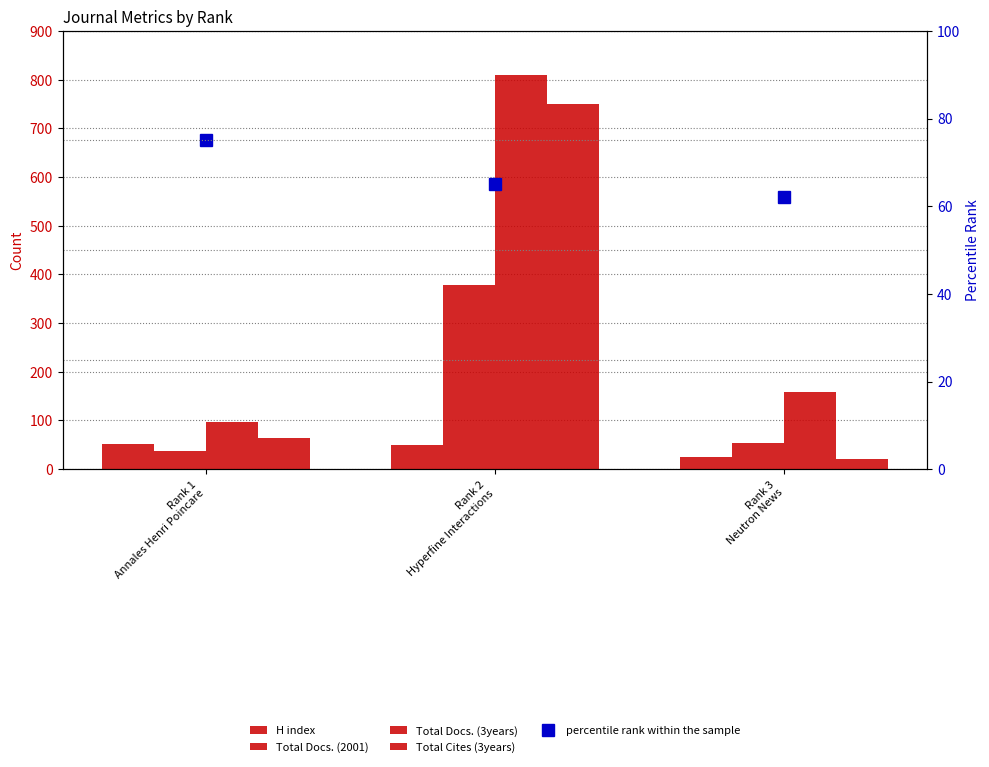

Reading left to right, extract all data points from this chart.

H index: 52	49	24
Total Docs. (2001): 37	379	53
Total Docs. (3years): 96	810	158
Total Cites (3years): 63	749	20
percentile rank within the sample: 75	65	62